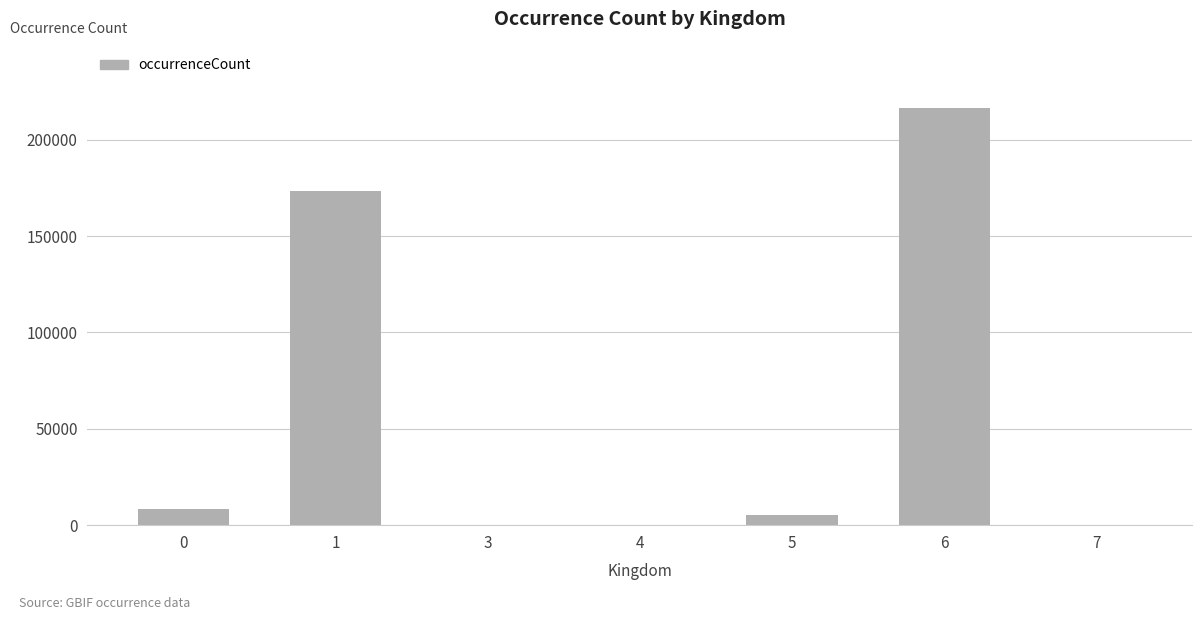

What is the sum of the values at 7 and 6?

216402